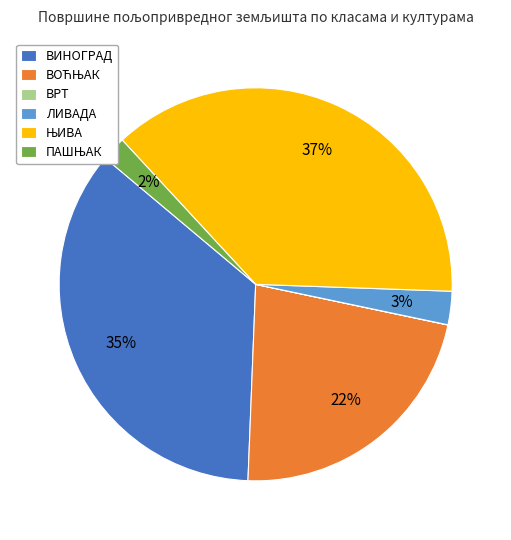

To the nearest percent, what is the average slice percentage?

17%